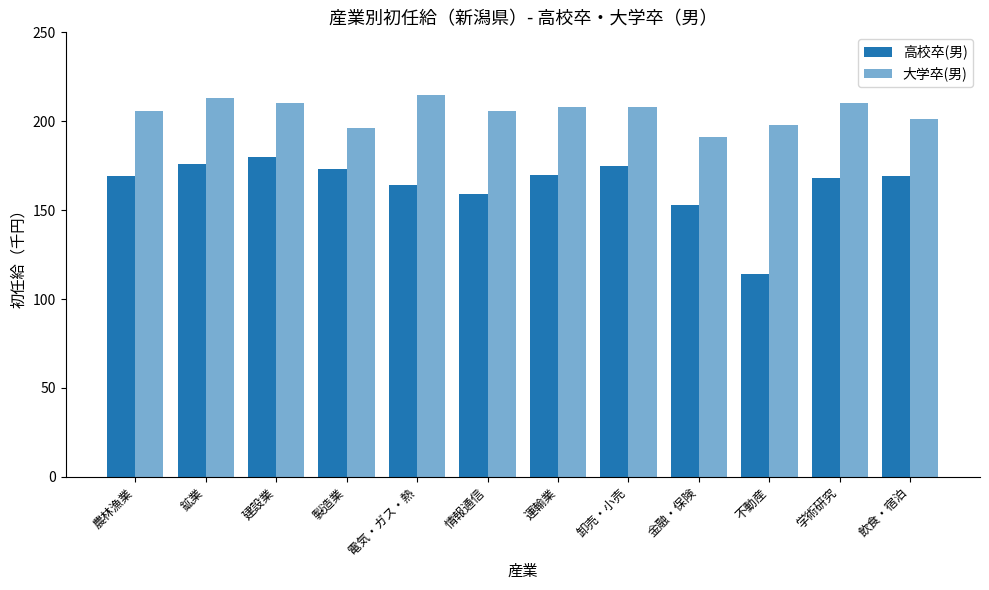

What is the difference between the 高校卒(男) values at 農林漁業 and 建設業?

11